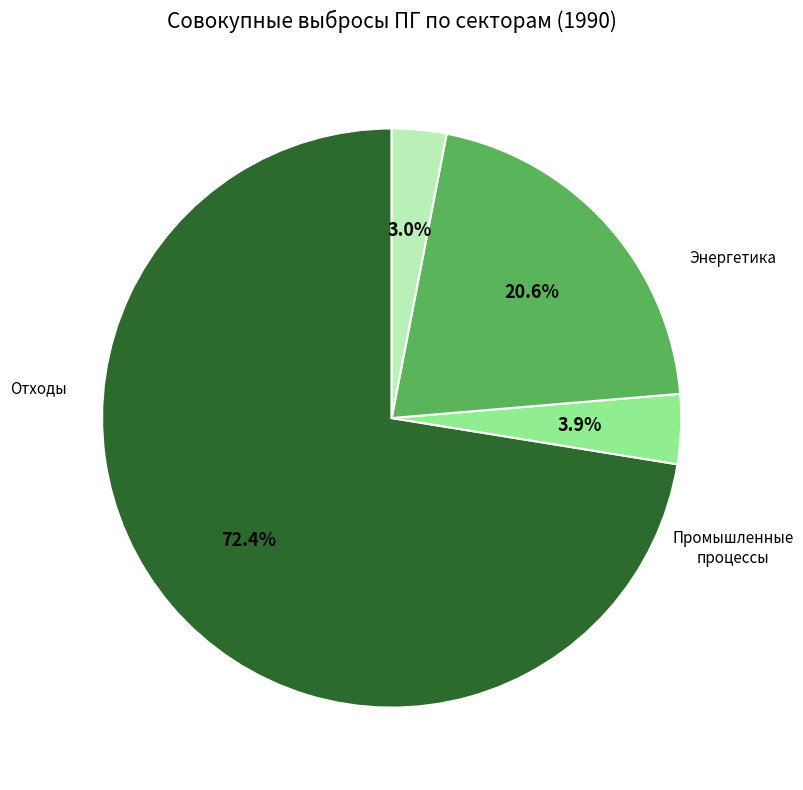

Is there any slice that represents more than half of the pie?

Yes